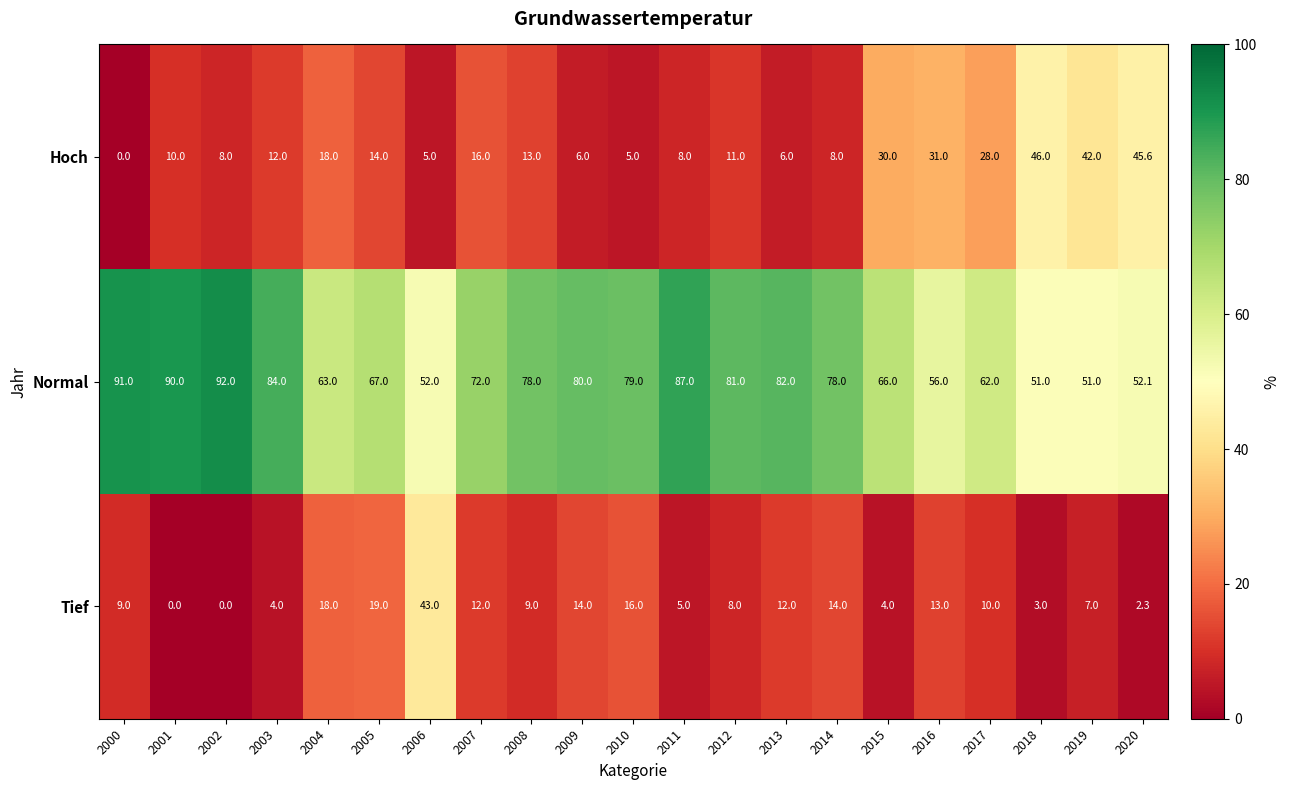

What is the difference between the highest and lowest values at 2001?

90.0